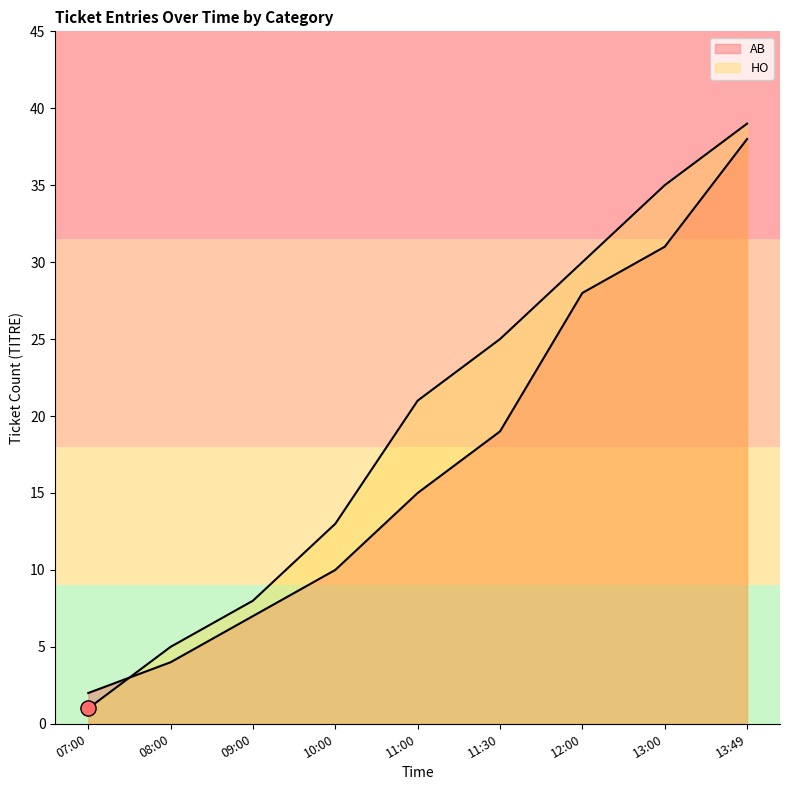

At which category is the sum across all series the highest?

13:49